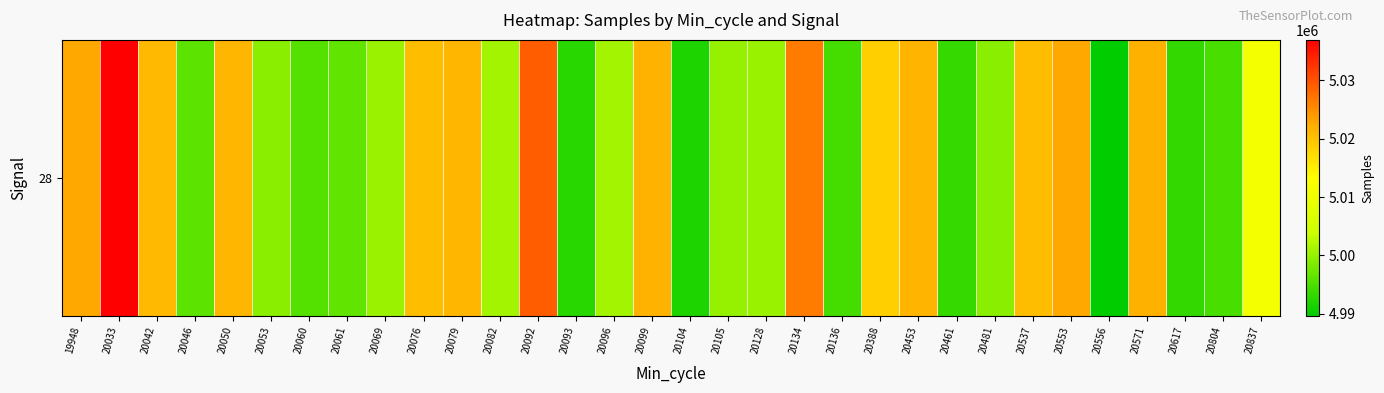

What is the difference between the values at 20082 and 20093?

8569